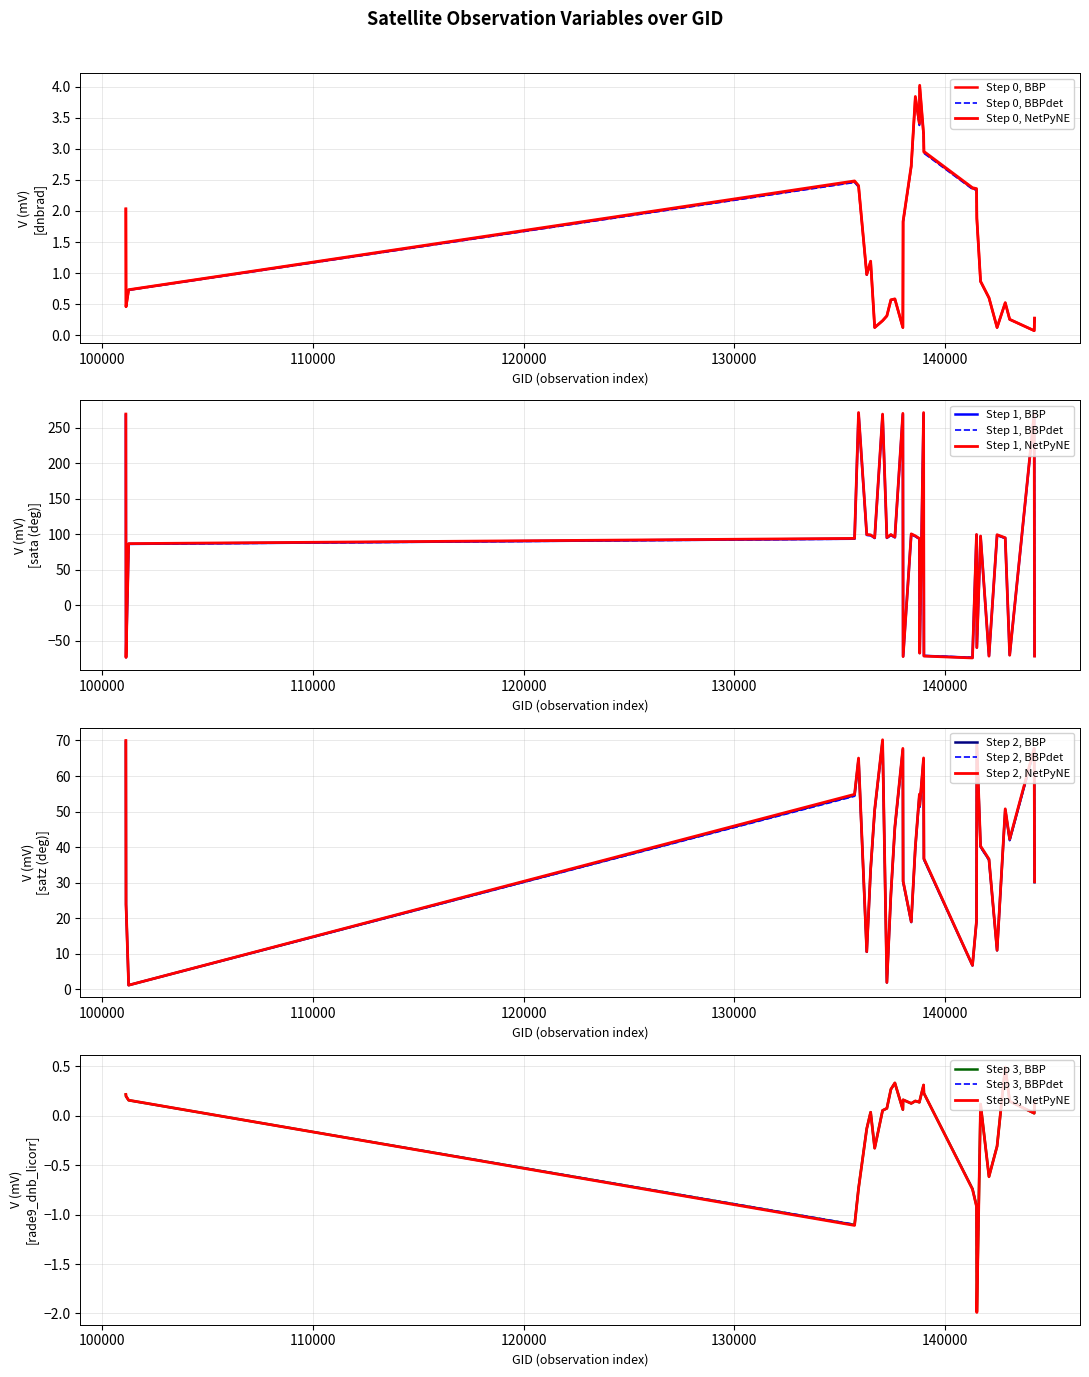

Reading right to left, what are all the values shown in this chart?

dnbrad: 0.3	0.1	0.3	0.5	0.1	0.6	0.9	1.9	2.3	2.4	2.9	3.2	4.0	3.4	3.8	2.7	1.8	0.1	0.6	0.6	0.3	0.2	0.1	1.2	1.0	2.4	2.5	0.7	0.5	2.0
sata: -71.4	268.7	-70.1	94.4	98.6	-71.4	96.8	-59.5	99.0	-73.9	-71.3	269.7	-67.3	93.3	97.0	99.8	-72.0	268.6	95.3	98.9	94.6	267.6	94.5	98.5	98.9	269.8	93.5	86.2	-73.3	267.6
satz: 30.1	67.5	42.0	50.5	10.9	36.4	40.1	68.7	19.1	6.7	36.6	64.8	51.4	54.6	39.9	18.9	30.3	67.4	45.5	26.6	1.9	69.8	50.3	33.6	10.5	64.7	54.6	1.1	23.9	69.6
rade9_dnb_licorr: 0.1	0.0	0.1	0.5	-0.3	-0.6	0.1	-2.0	-0.9	-0.7	0.2	0.3	0.2	0.1	0.2	0.1	0.2	0.1	0.3	0.3	0.1	0.1	-0.3	0.0	-0.1	-0.7	-1.1	0.2	0.2	0.2